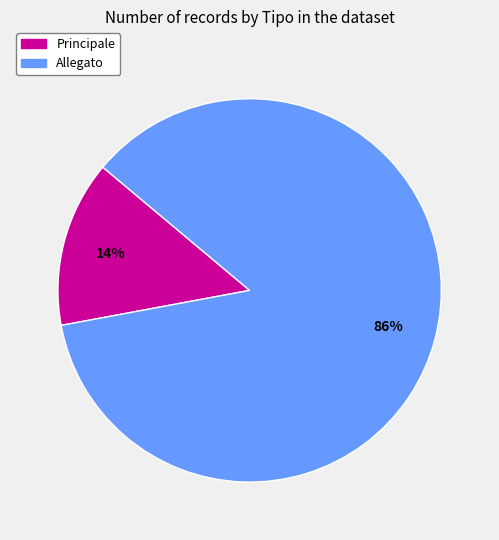

To the nearest percent, what is the combined percentage of Principale and Allegato?

100%